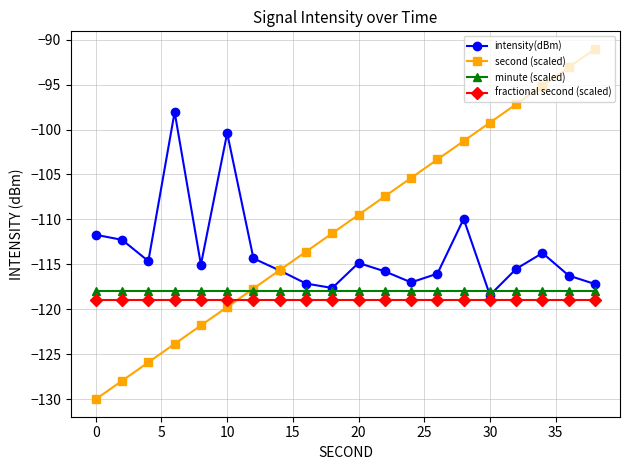

What is the highest value of the intensity(dBm) series?

-98.1